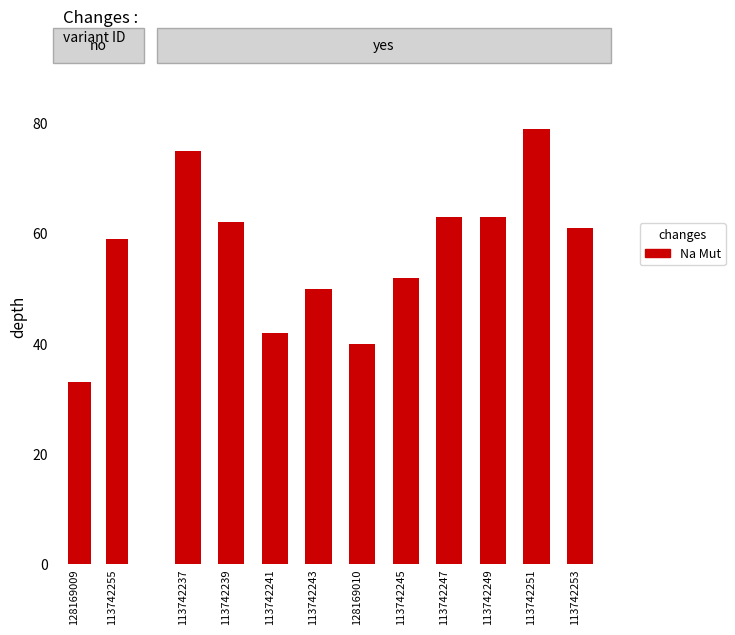

Does the chart contain any negative values?

No